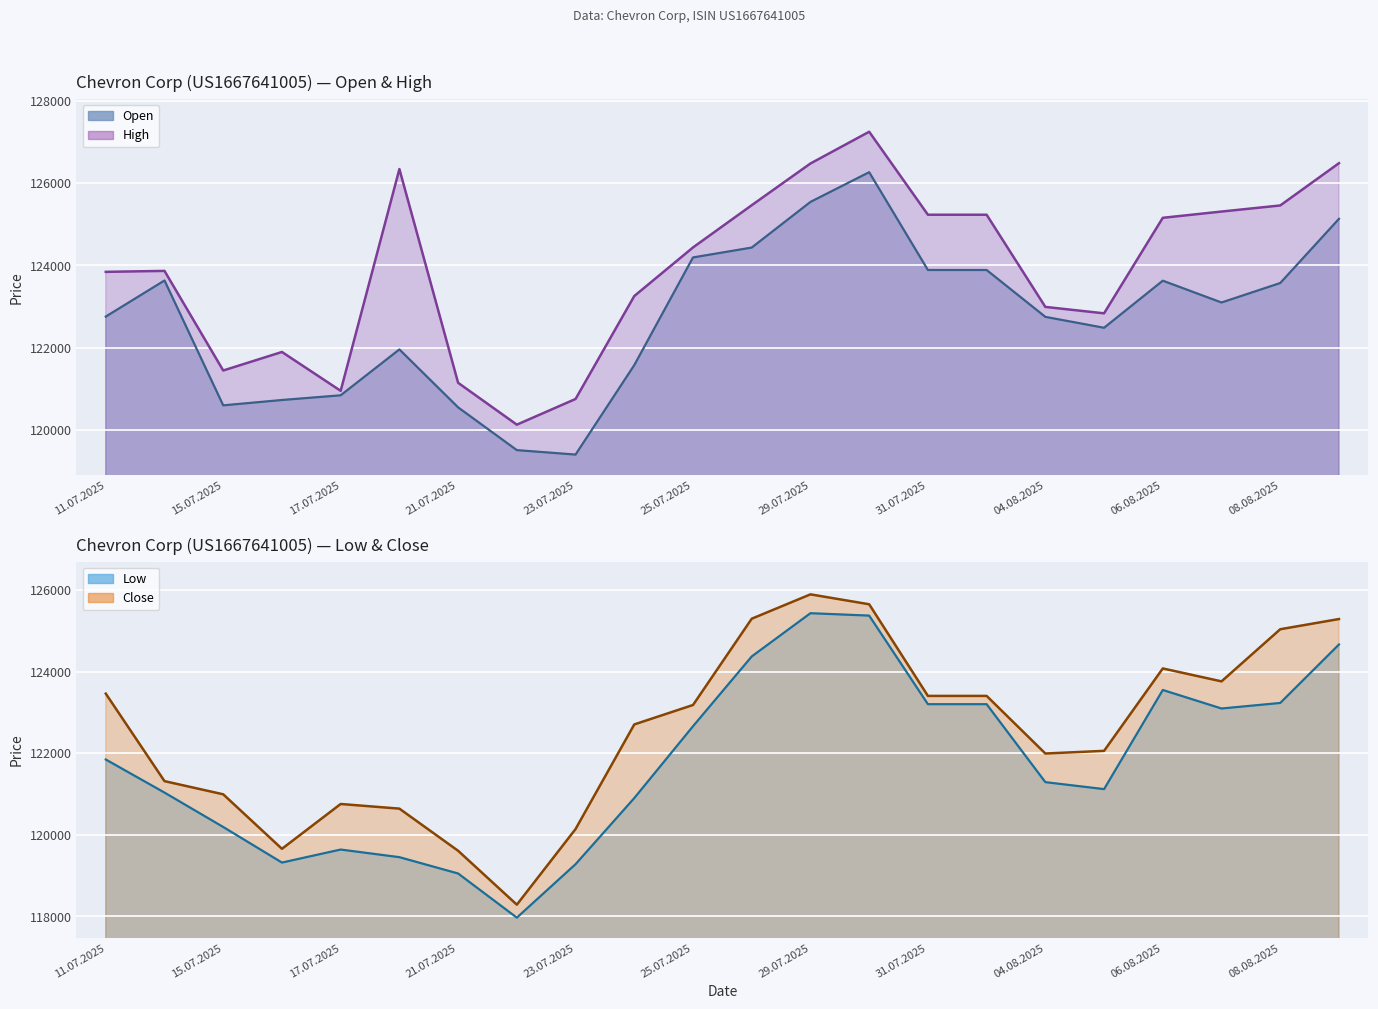

What is the difference between the maximum and minimum values in the Close series?

7606